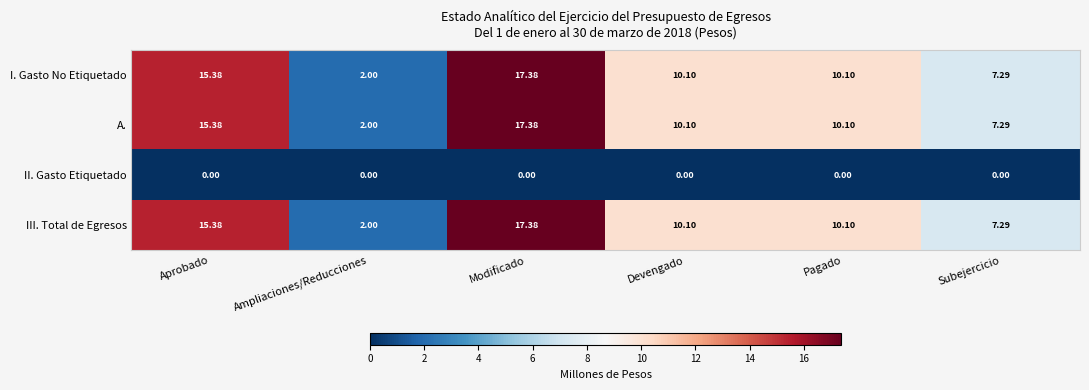

Where does the I. Gasto No Etiquetado series first go above 10?

Aprobado